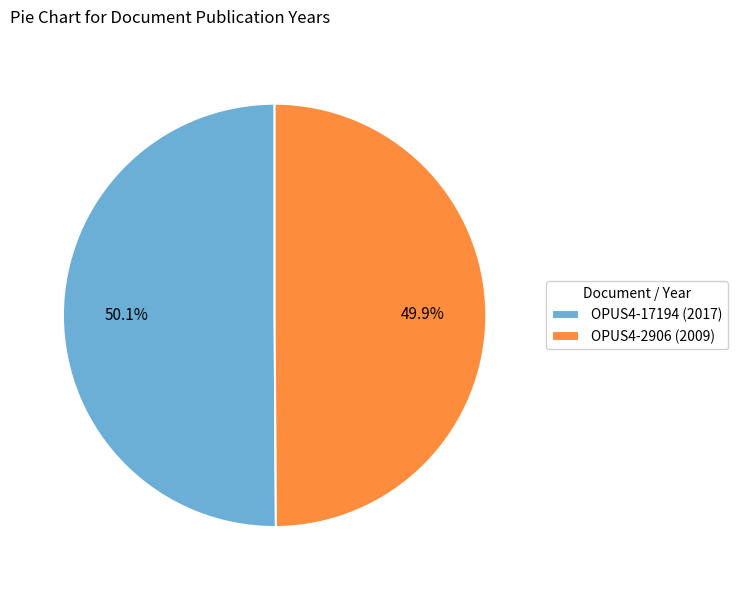

To the nearest percent, what percentage of the pie is OPUS4-17194?

50%